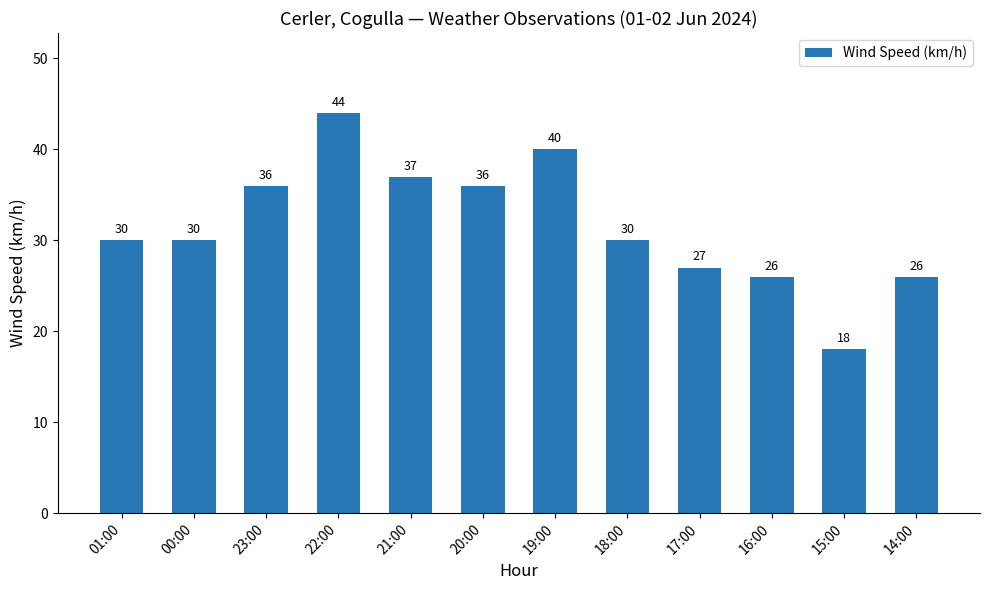

Which category has the highest value across all series?

22:00